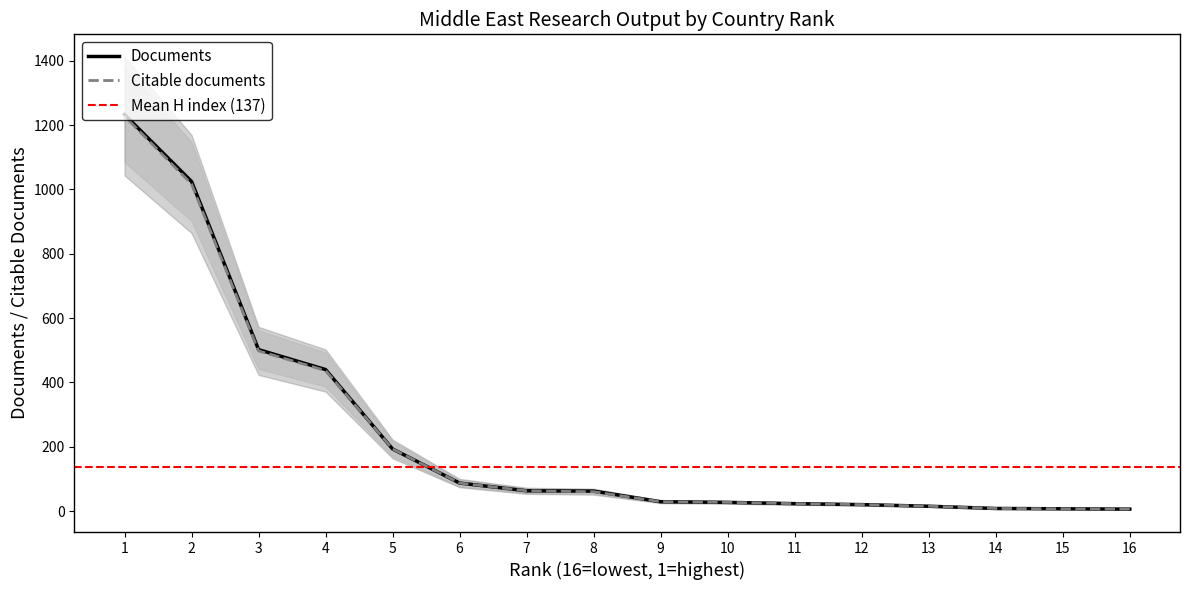

What is the maximum value shown in the chart?

1233